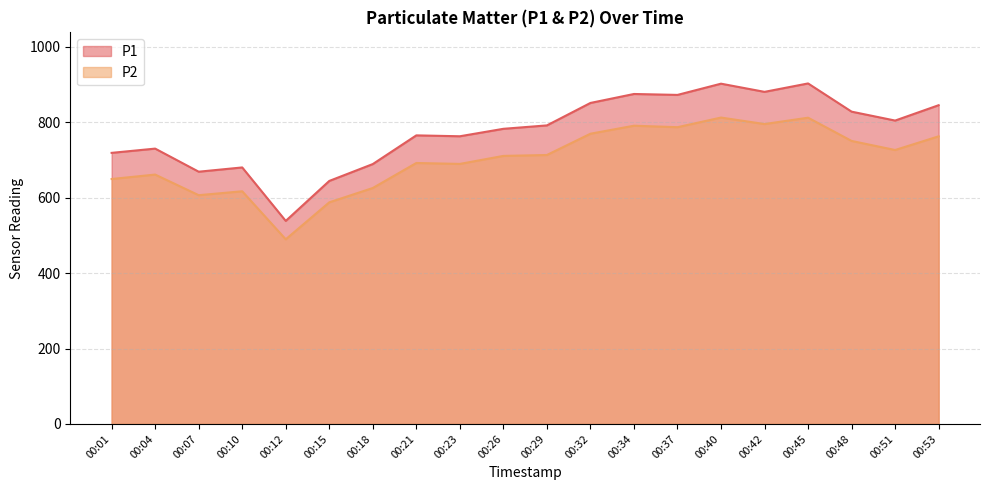

True or false: P2 and P1 cross at least once.

False